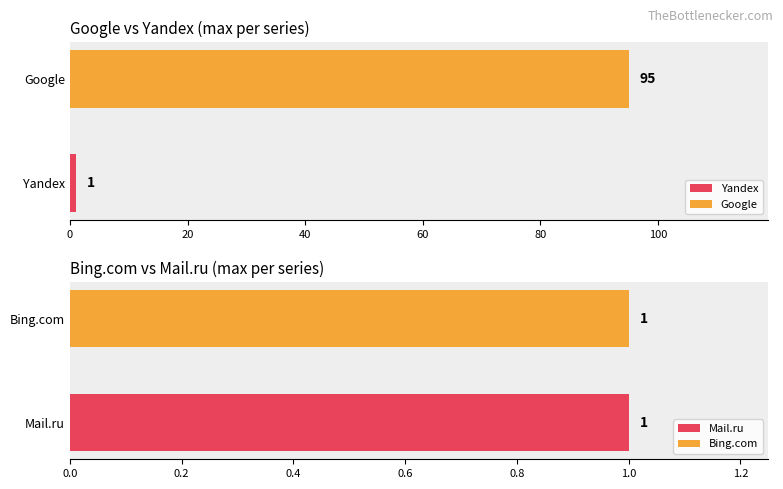

Rank the series by their maximum value, from lowest to highest.

Yandex, Bing.com, Mail.ru, Google